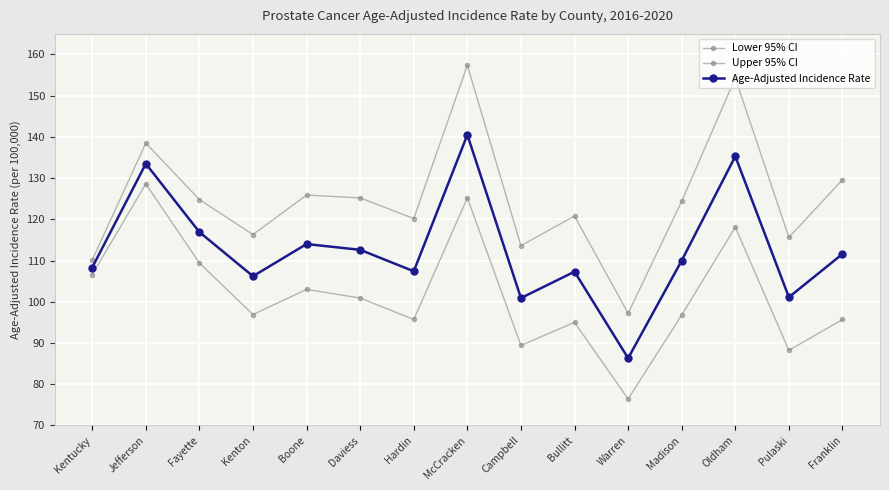

Between Daviess and Hardin, which is larger?

Daviess